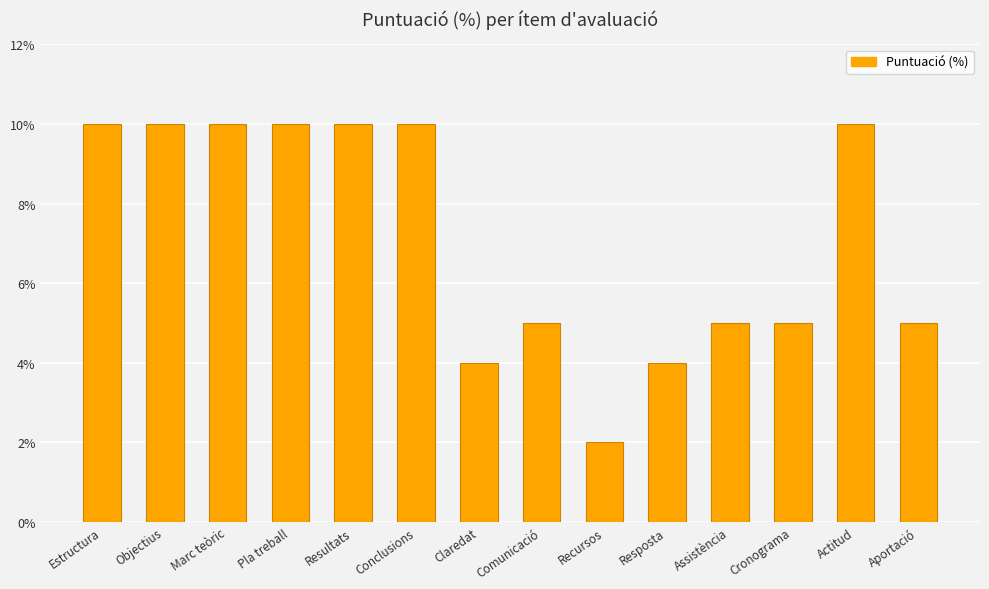

What is the approximate value at Comunicació?

5